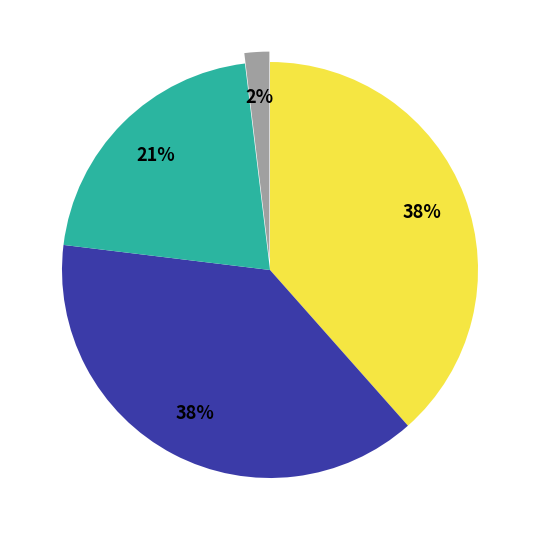

Is there a majority slice in this chart?

No